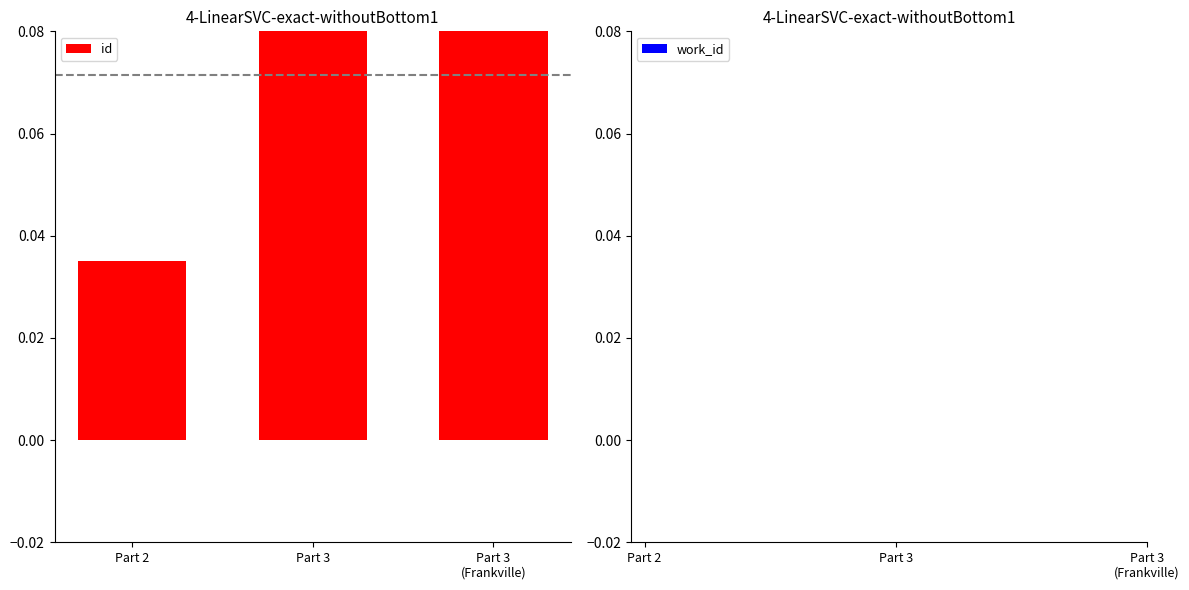

What position from the left is Part 2?

1